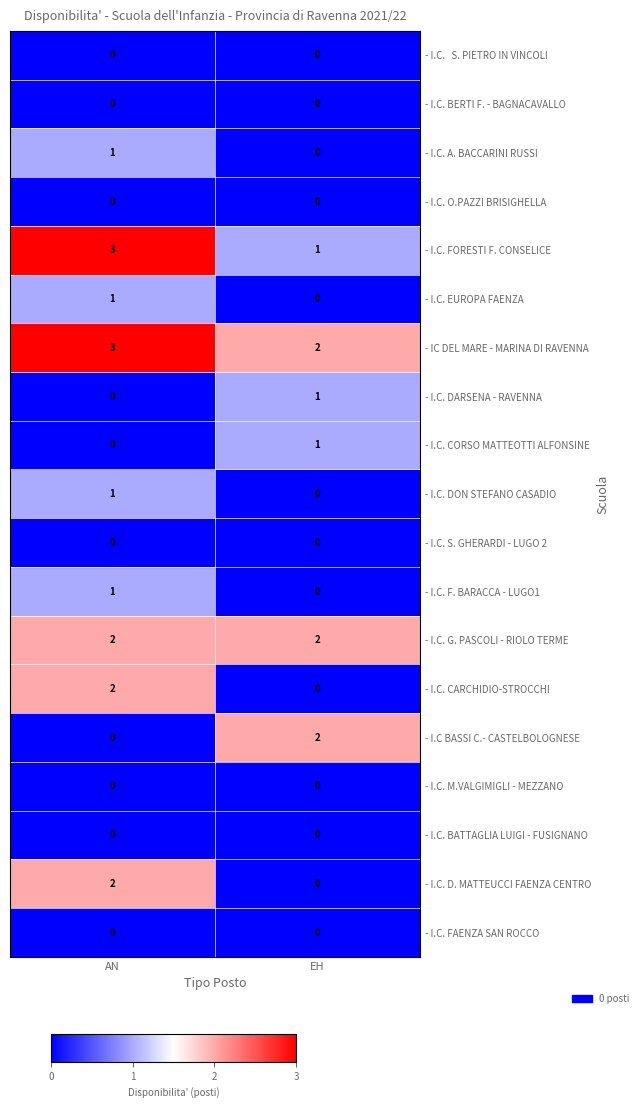

At which label is - I.C BASSI C.- CASTELBOLOGNESE closest to 1?

AN